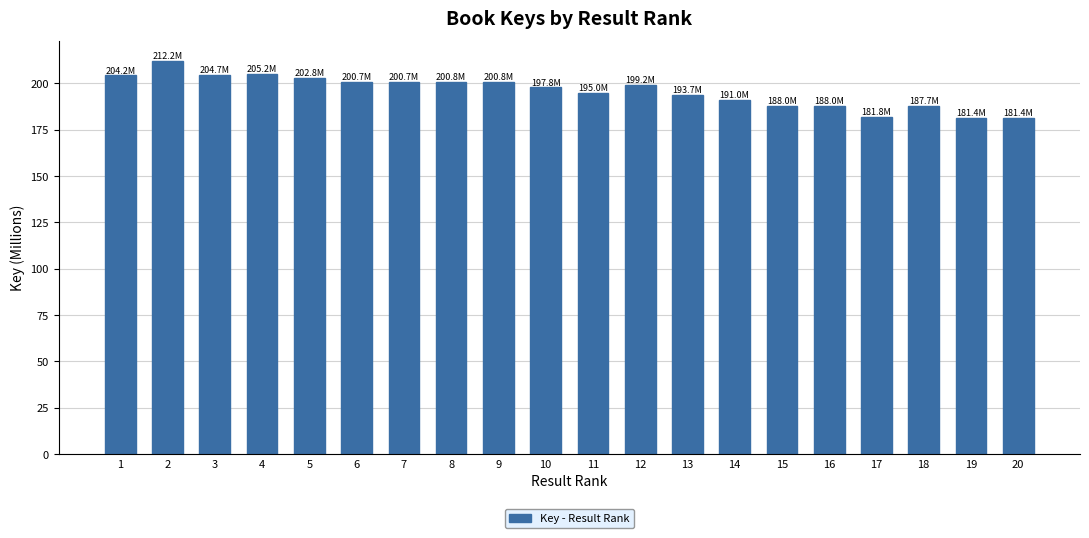

What is the sum of all values?

3916.8